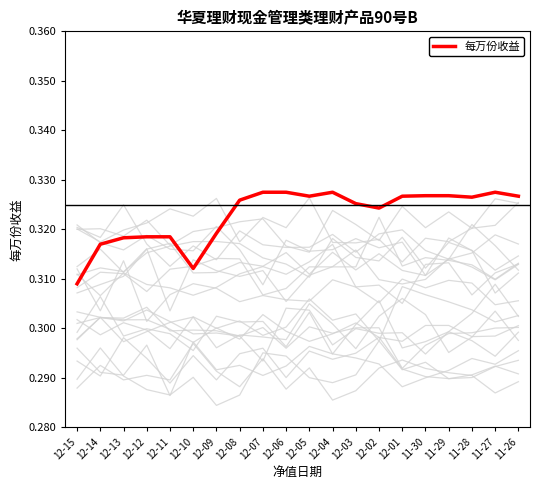

Does the chart display data point markers on the line(s)?

No